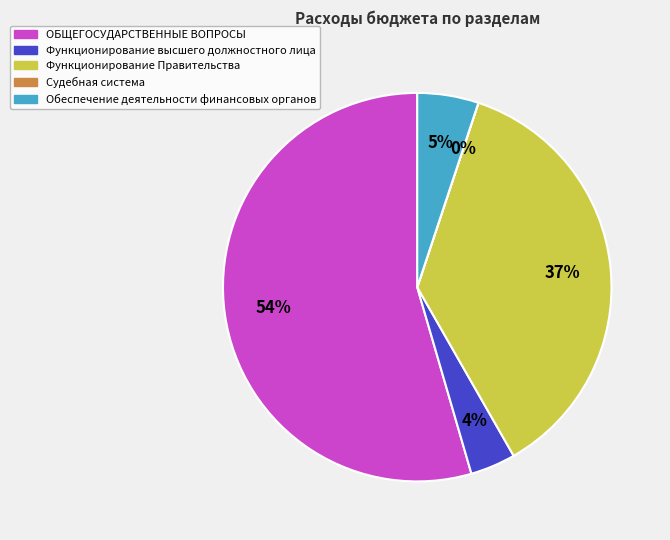

Which category has the biggest portion of the pie?

ОБЩЕГОСУДАРСТВЕННЫЕ ВОПРОСЫ